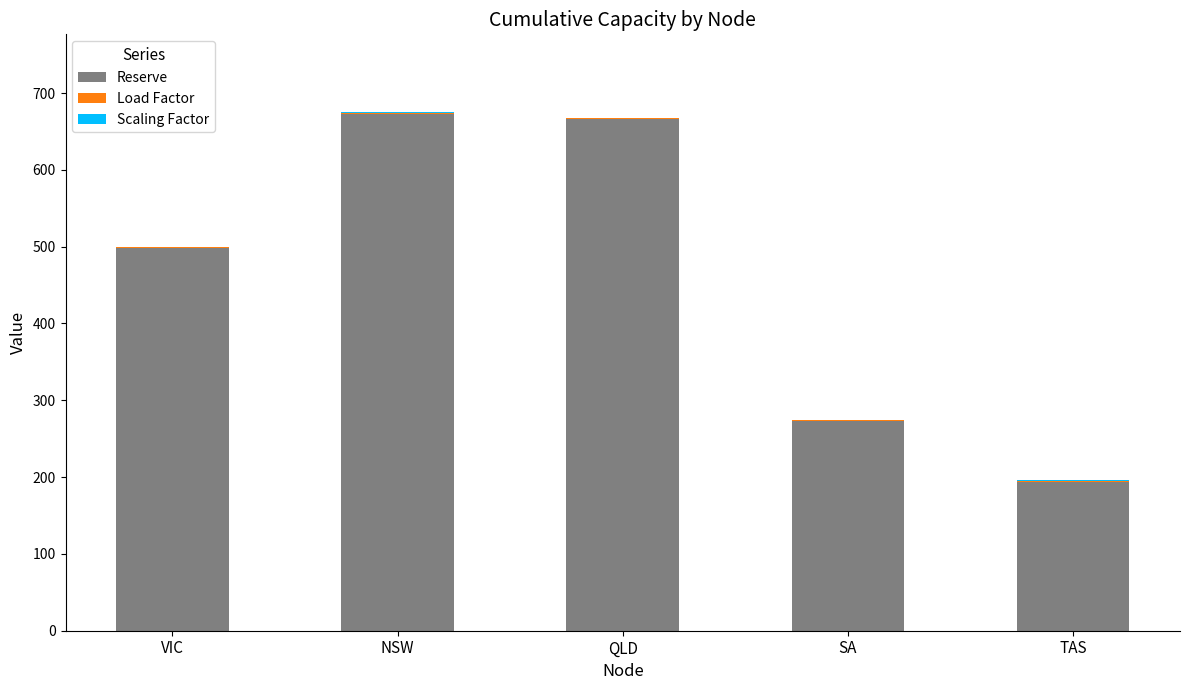

Is it true that Reserve equals 215.4 at QLD?

False